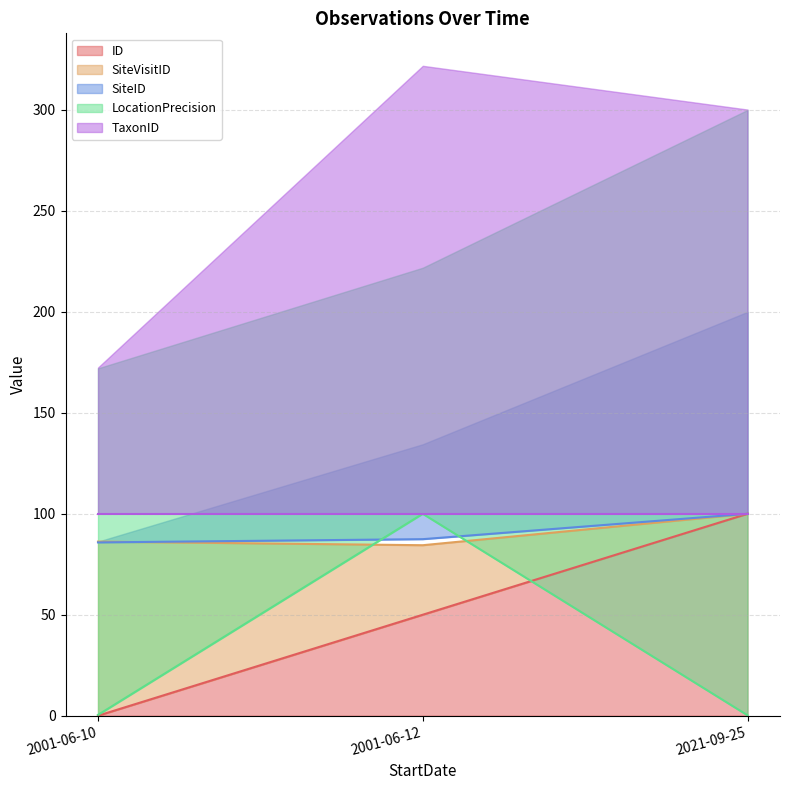

Is it true that ID equals 50 at 2001-06-12?

True